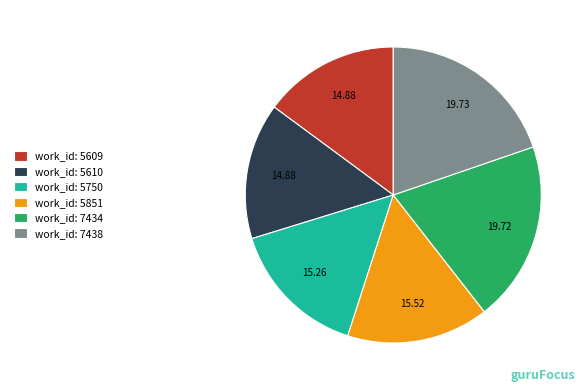

Count the number of slices in the pie.

6